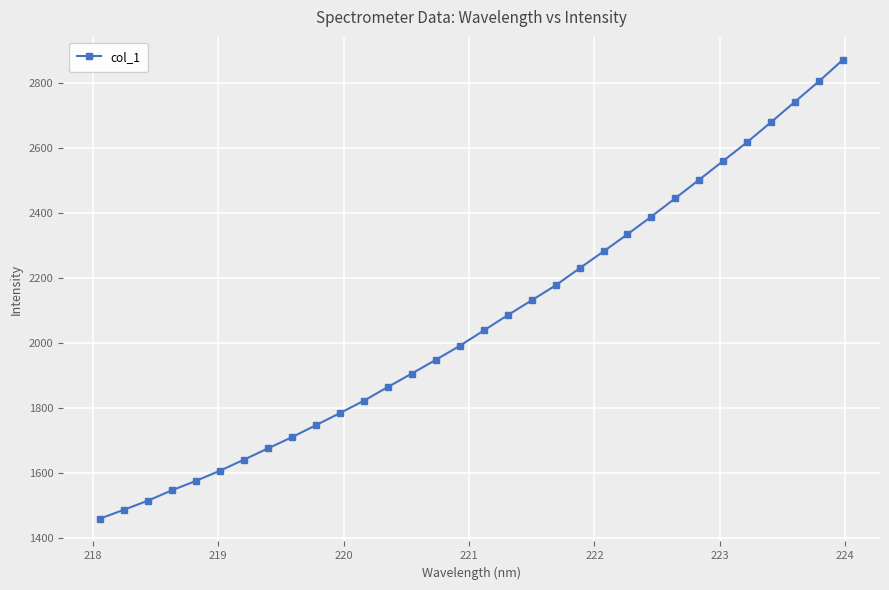

What is the smallest value displayed?

1460.6